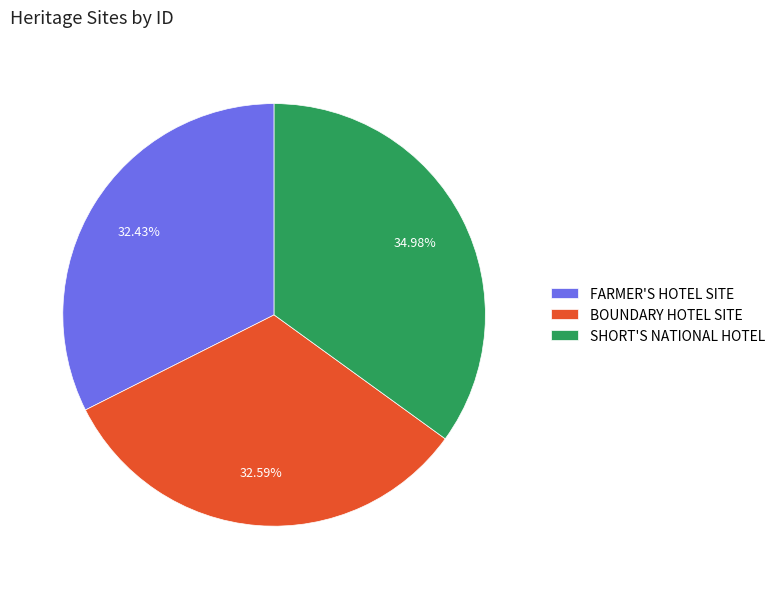

Between SHORT'S NATIONAL HOTEL and FARMER'S HOTEL SITE, which is larger?

SHORT'S NATIONAL HOTEL